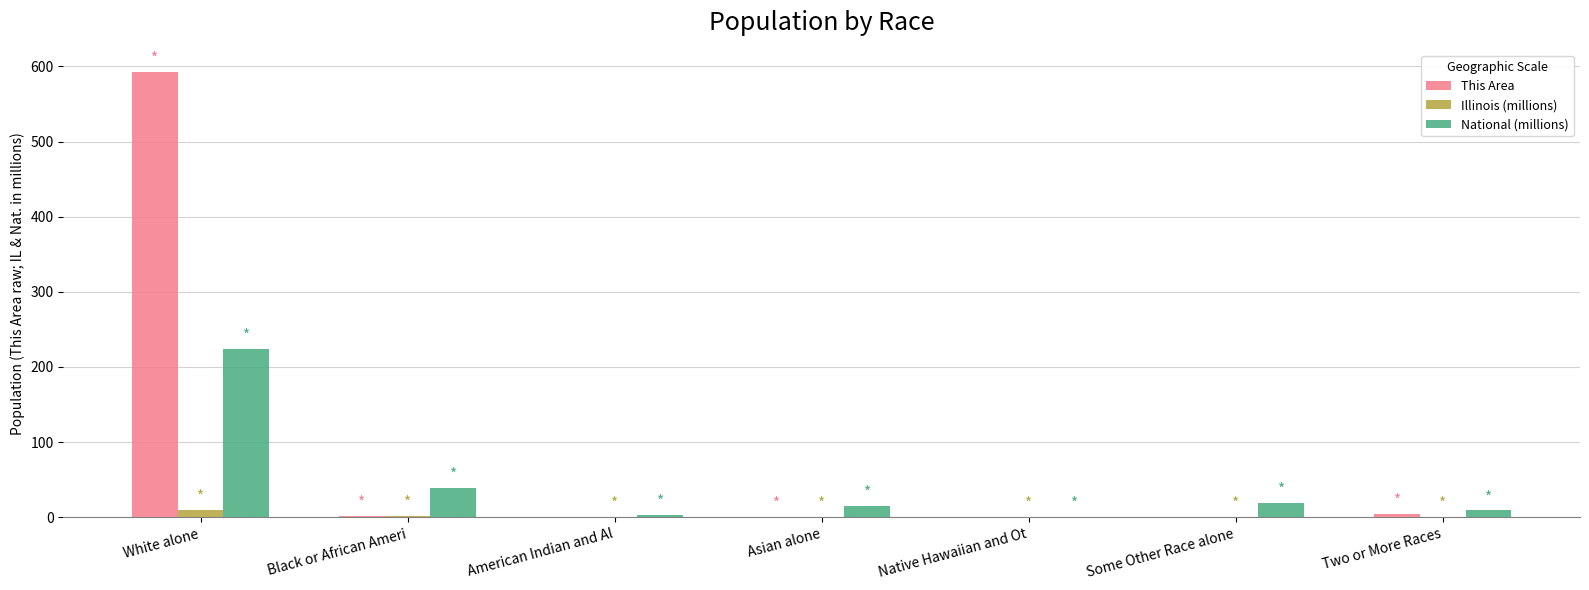

Between White alone and Asian alone, which series saw the biggest shift?

This Area